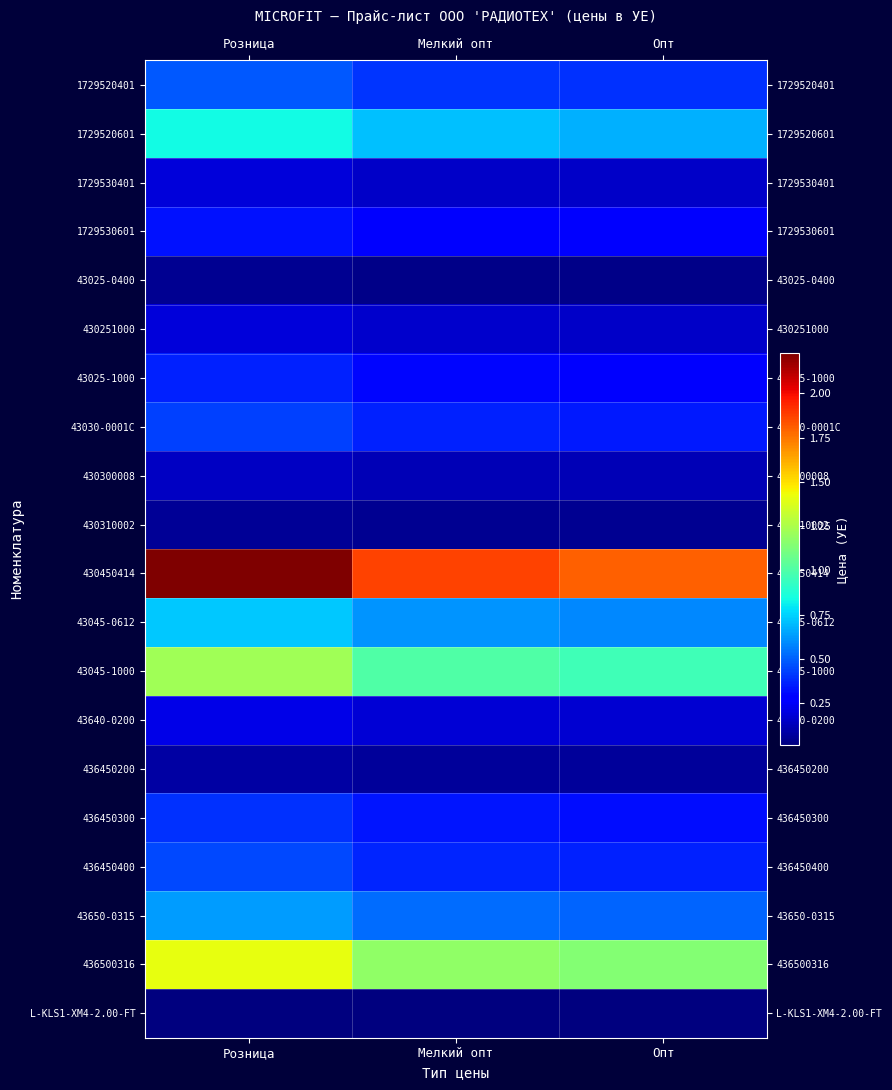

Which series has the largest range (max minus min)?

430450414